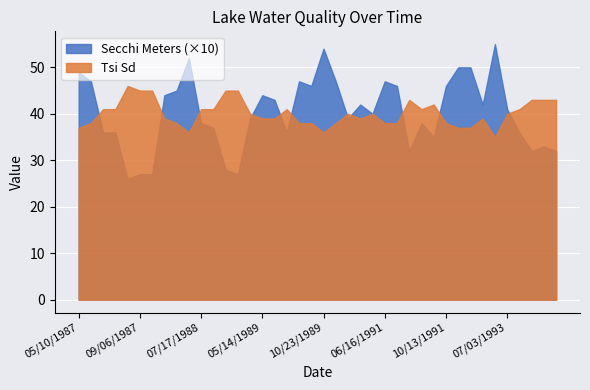

Reading left to right, list all the values displayed in this chart.

Secchi Meters: 4.9	4.7	3.6	3.6	2.6	2.7	2.7	4.4	4.5	5.2	3.8	3.7	2.8	2.7	3.9	4.4	4.3	3.6	4.7	4.6	5.4	4.7	3.9	4.2	4.0	4.7	4.6	3.2	3.8	3.5	4.6	5.0	5.0	4.2	5.5	4.1	3.6	3.2	3.3	3.2
Tsi Sd: 37.0	38.0	41.0	41.0	46.0	45.0	45.0	39.0	38.0	36.0	41.0	41.0	45.0	45.0	40.0	39.0	39.0	41.0	38.0	38.0	36.0	38.0	40.0	39.0	40.0	38.0	38.0	43.0	41.0	42.0	38.0	37.0	37.0	39.0	35.0	40.0	41.0	43.0	43.0	43.0